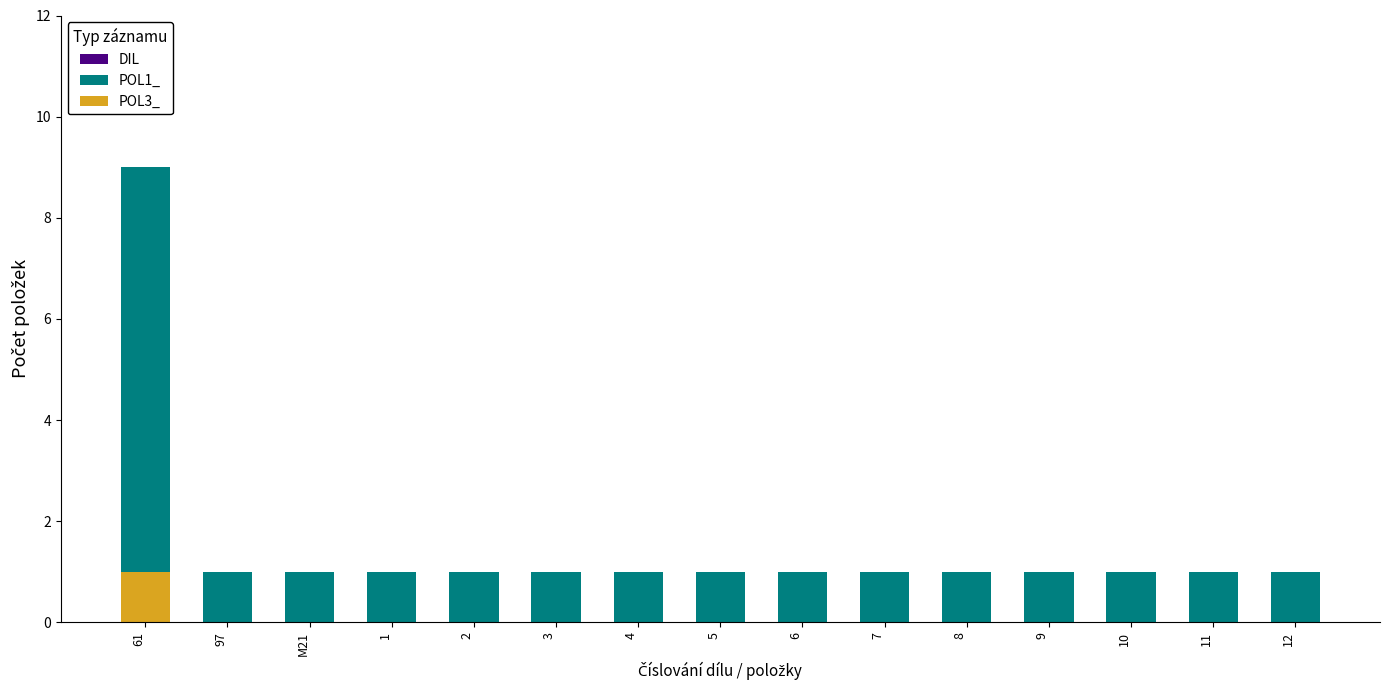

True or false: POL1_ has a value of 1 at 3.

True